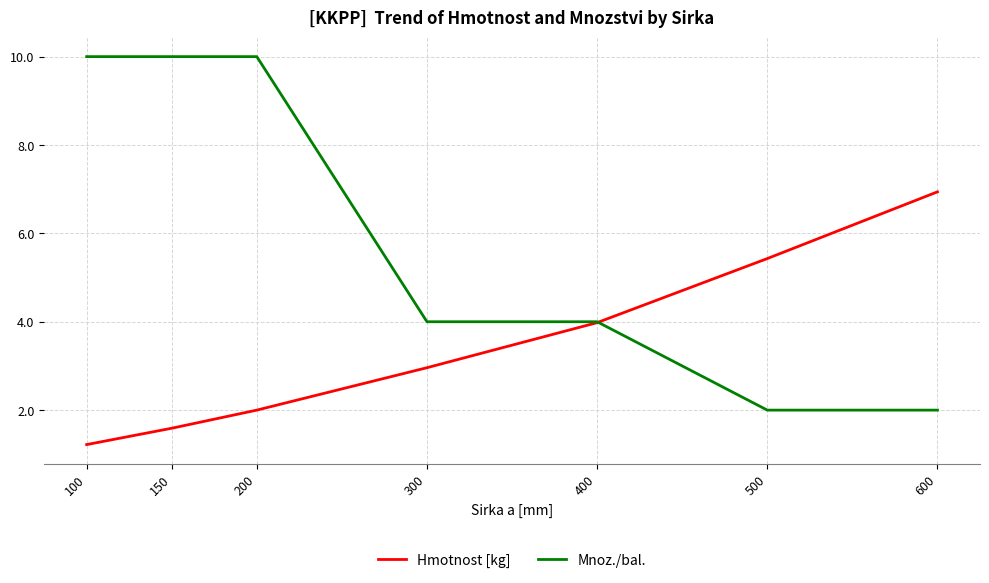

What is the average value of the Mnoz./bal. series?

6.0